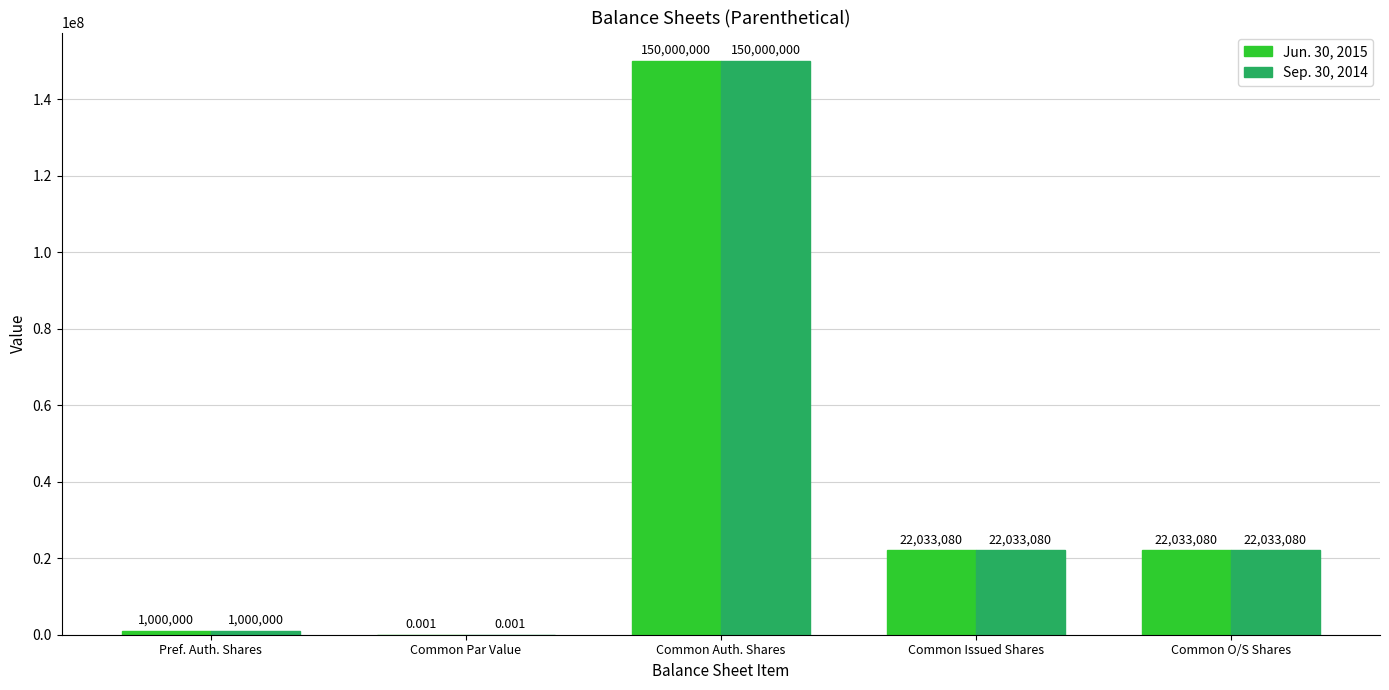

At which label does Jun. 30, 2015 reach its peak?

Common Auth. Shares